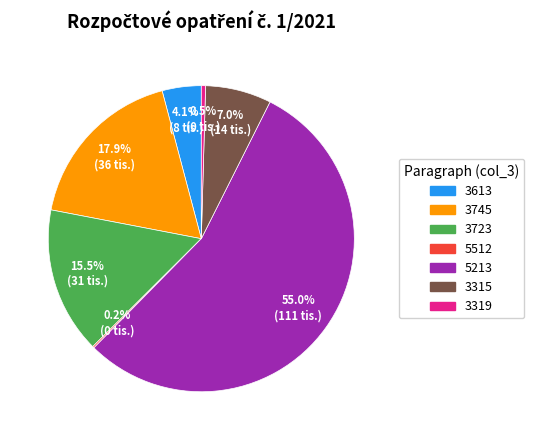

To the nearest percent, what percentage of the pie is 3315?

7%